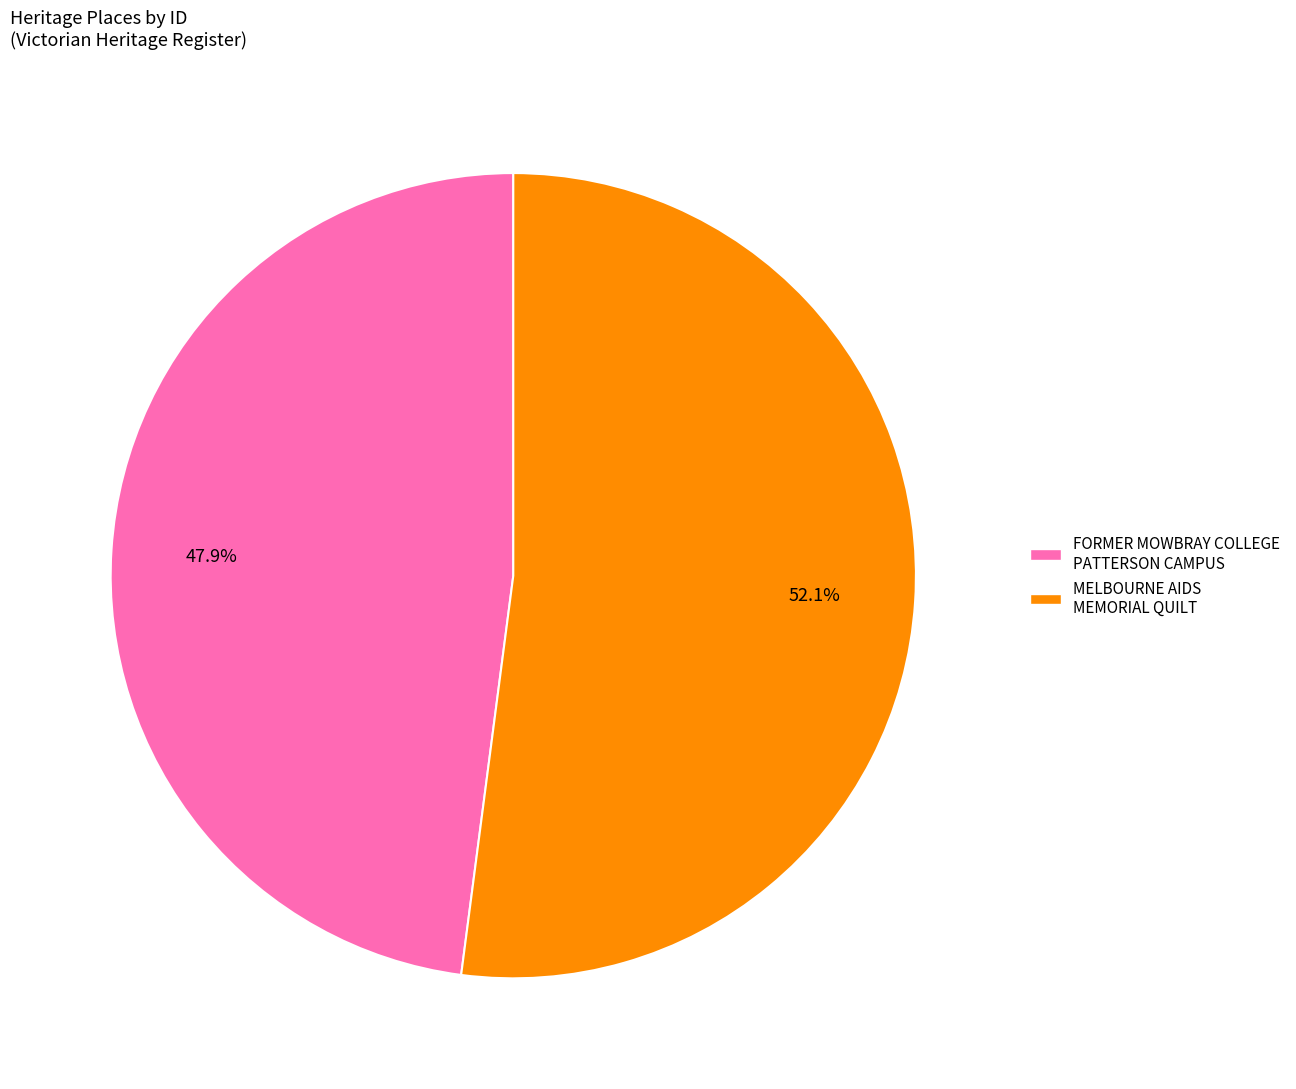

To the nearest percent, what is the average slice percentage?

50%